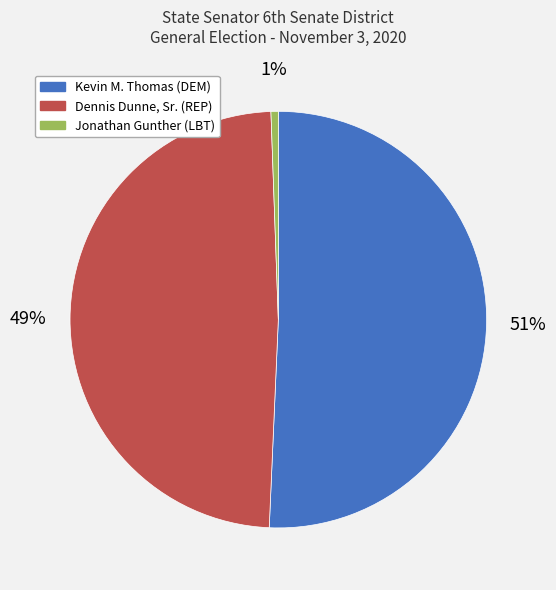

To the nearest percent, what portion does Jonathan Gunther (LBT) represent?

1%